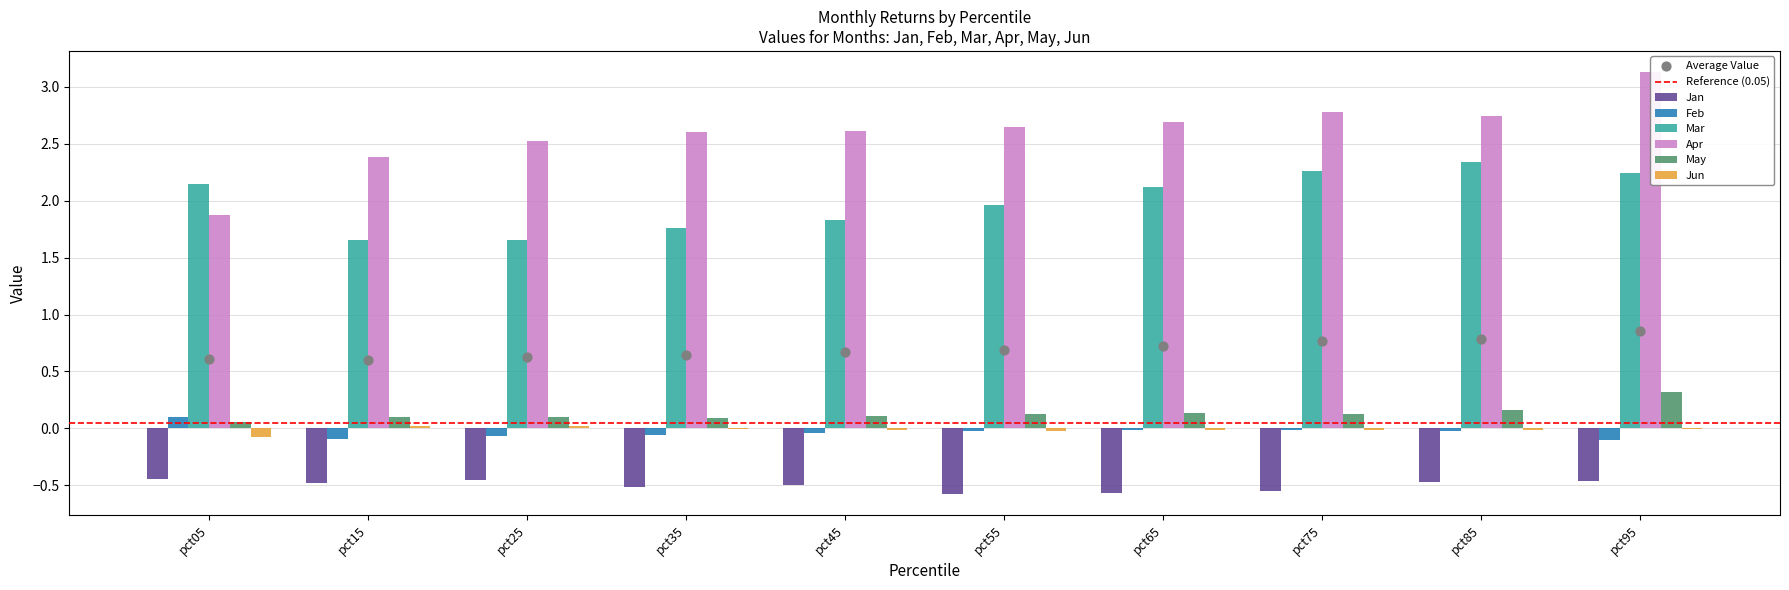

What is the total value across all series at pct45?

4.0